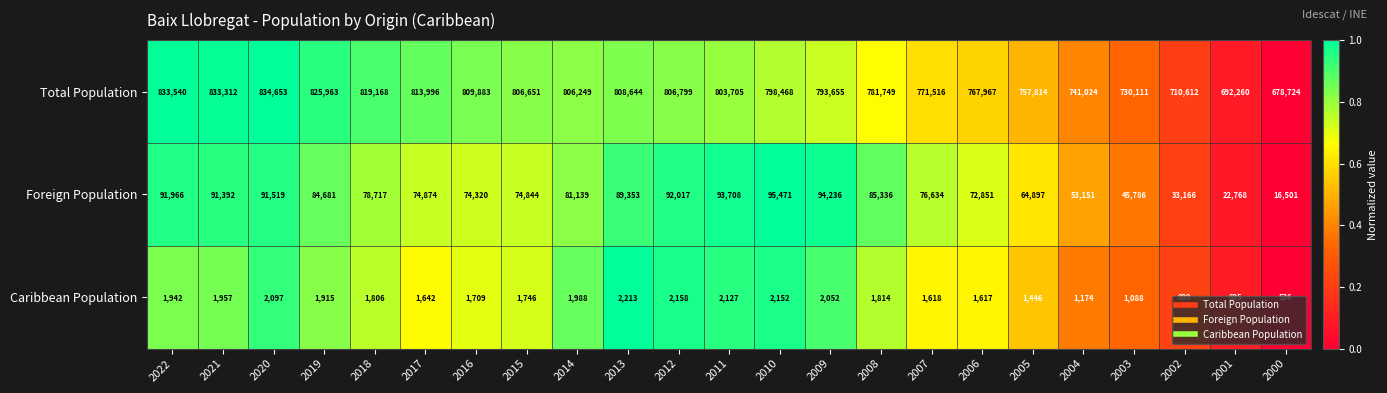

Which series has the largest range (max minus min)?

Total Population